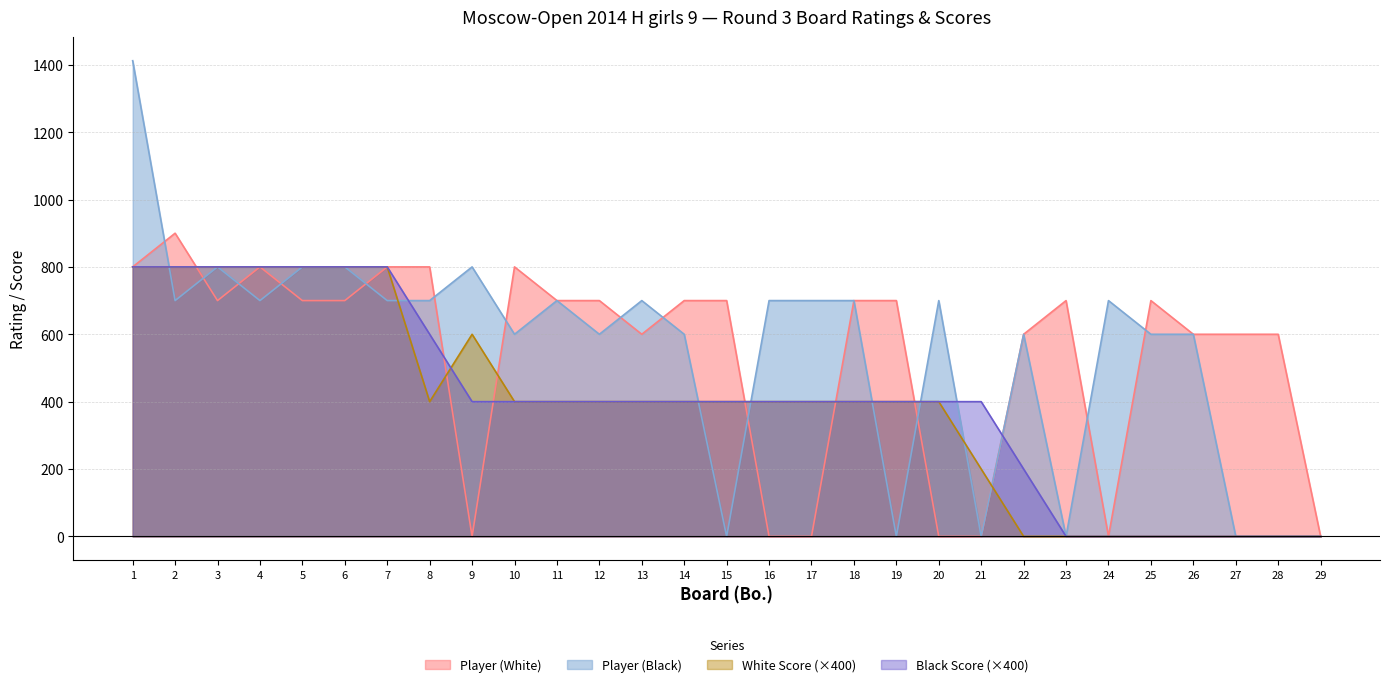

Which series has the widest spread of values?

Player (Black)